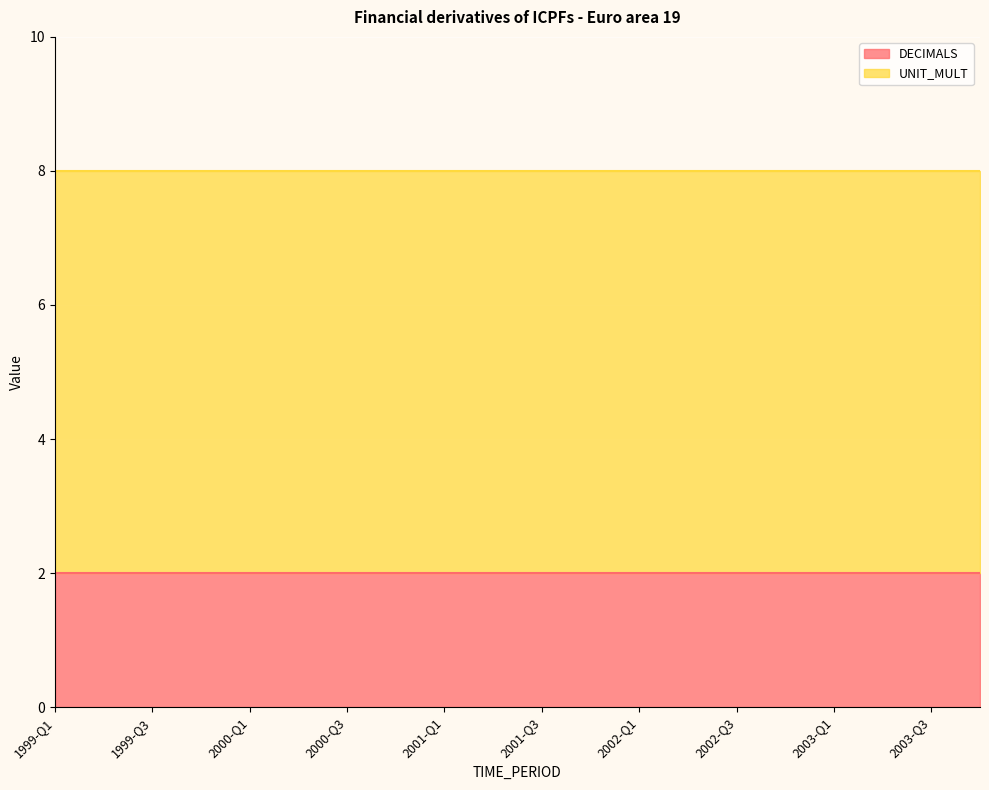

What is the label of the 16th point from the left?

2002-Q4